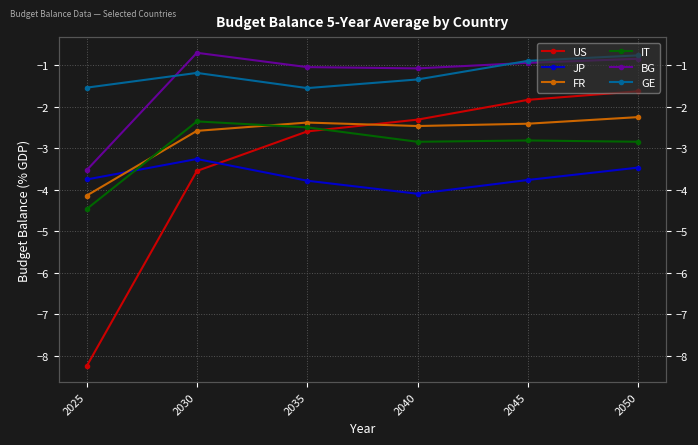

The US series shows -4.7 at 2030. True or false?

False